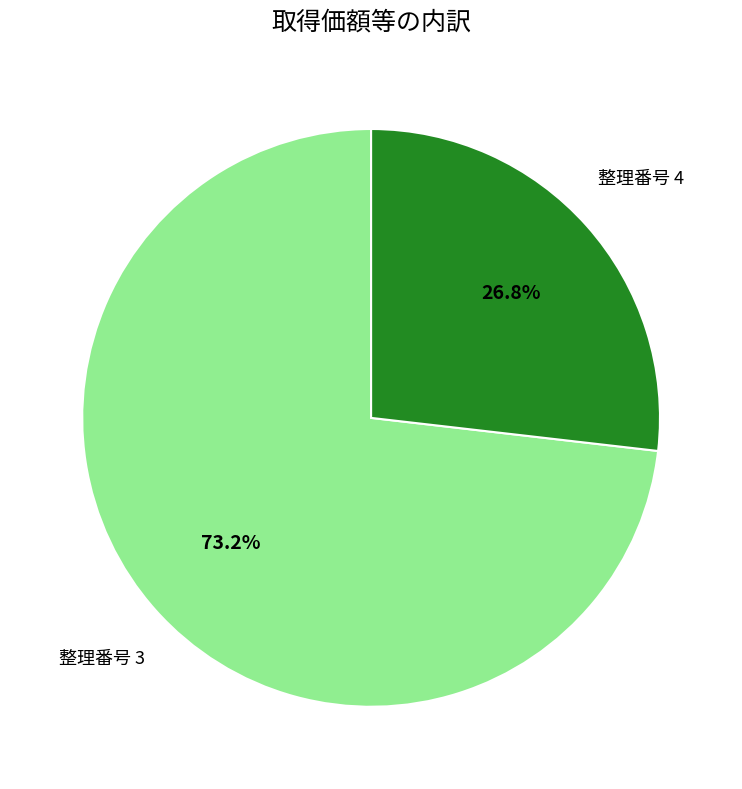

Is there a majority slice in this chart?

Yes